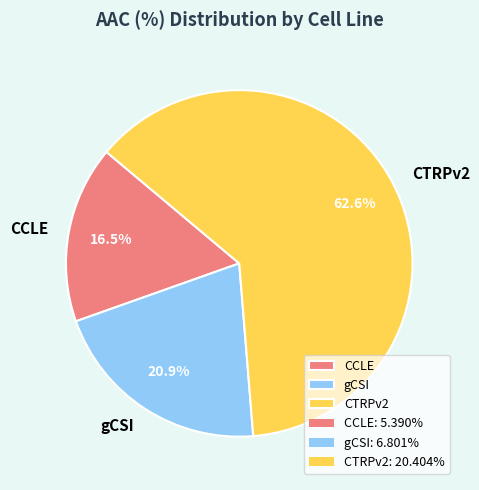

Combined, do CTRPv2 and CCLE account for over 50%?

Yes